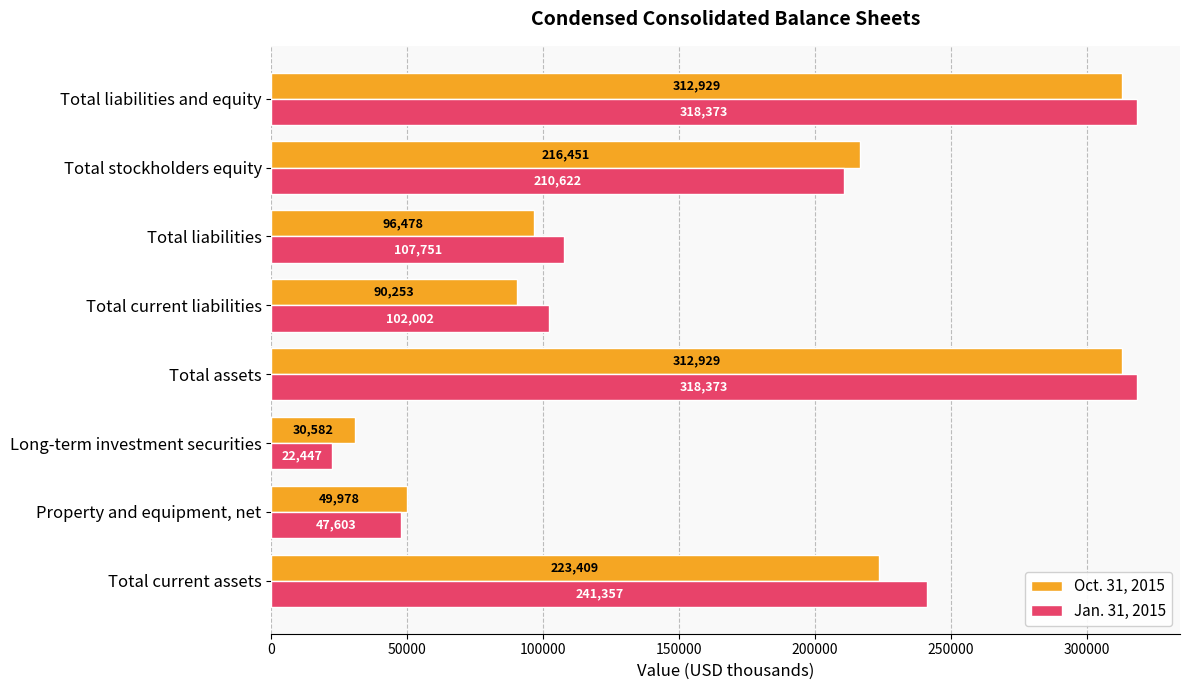

The Oct. 31, 2015 series shows 135294 at Total current assets. True or false?

False